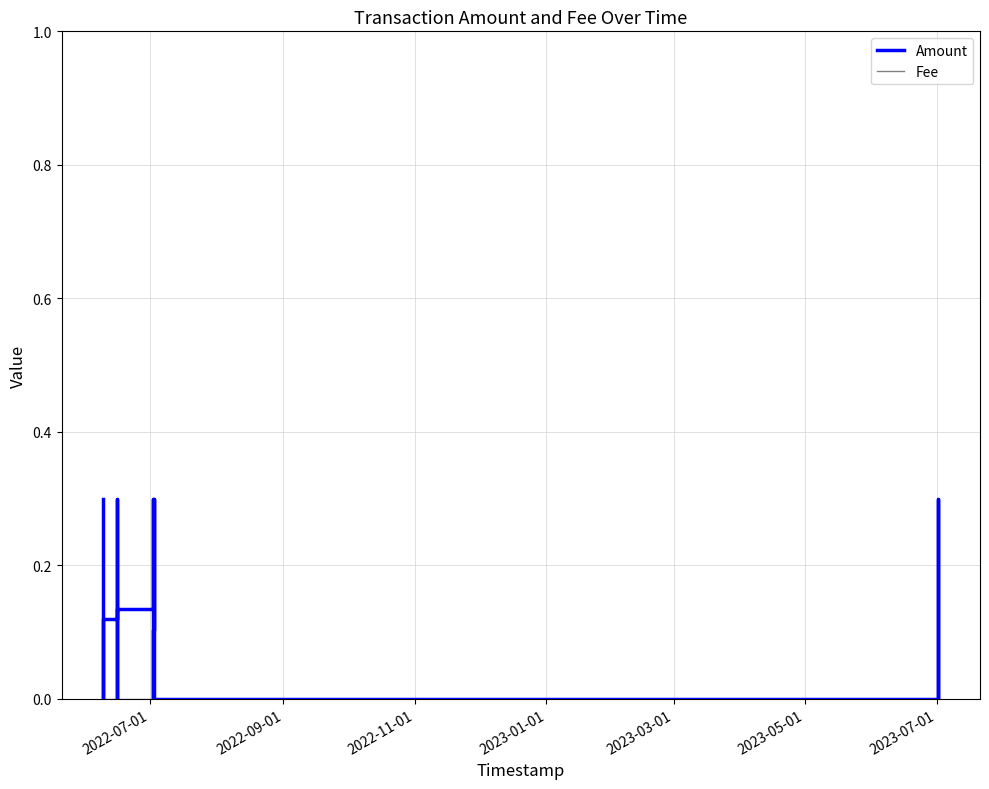

In Amount, how many points are lower than both neighbors (excluding endpoints)?

4